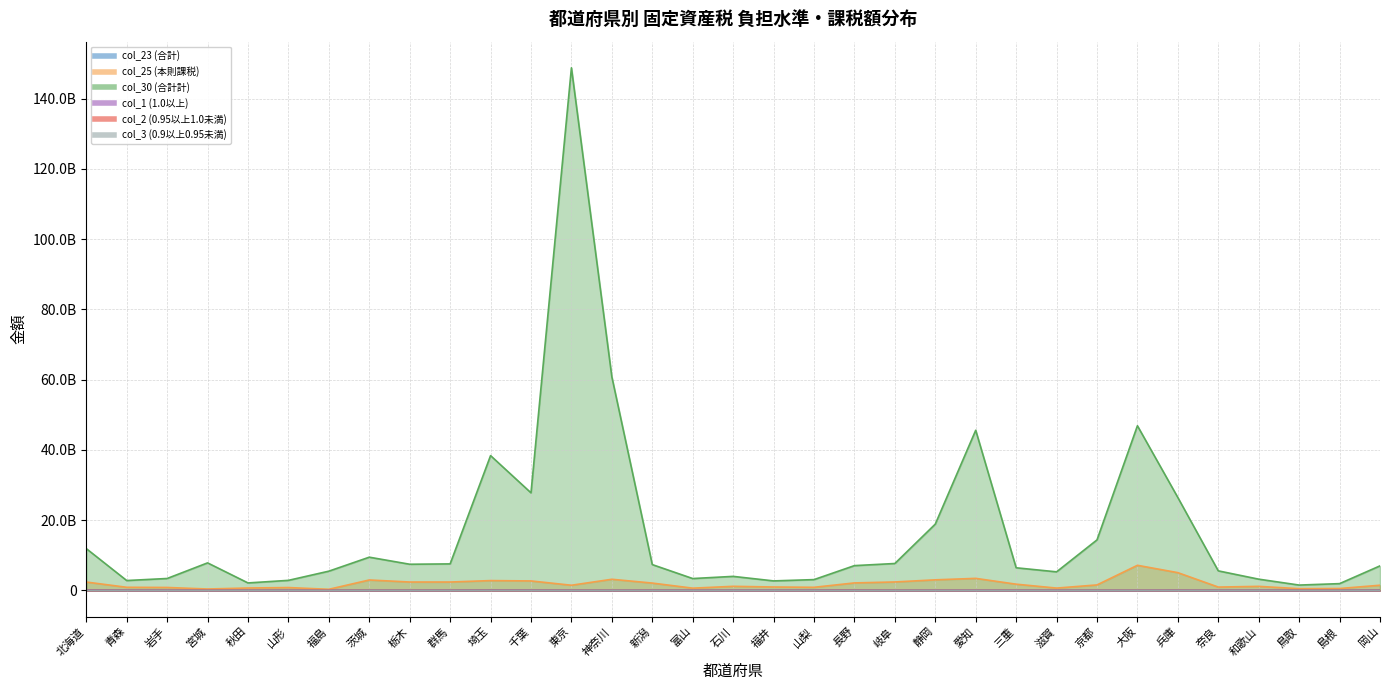

At which label does col_23 (合計) first exceed 14546172?

北海道